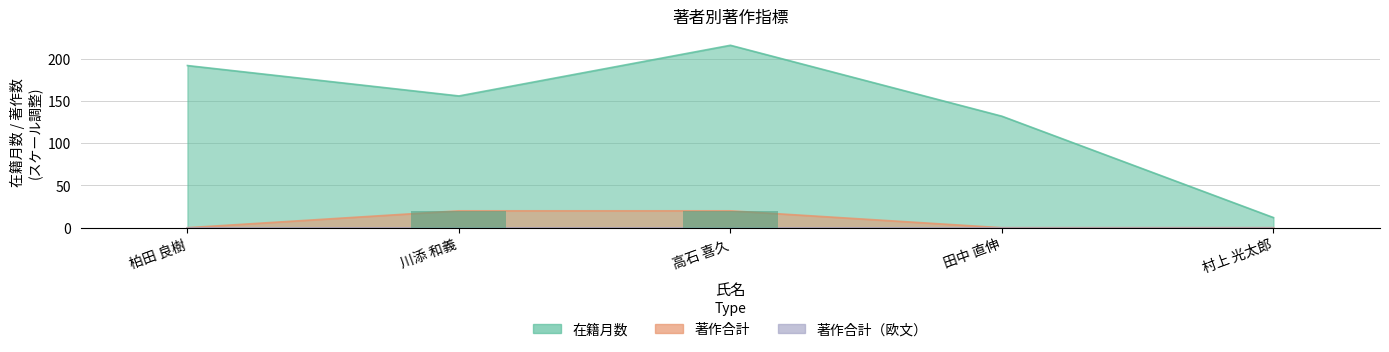

How many 在籍月数 values are between 132 and 192?

3